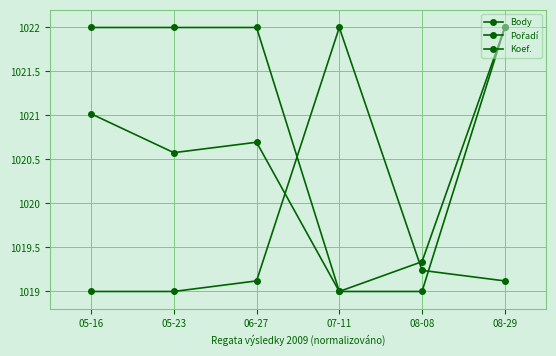

Where is the first local maximum for Pořadí?

07-11